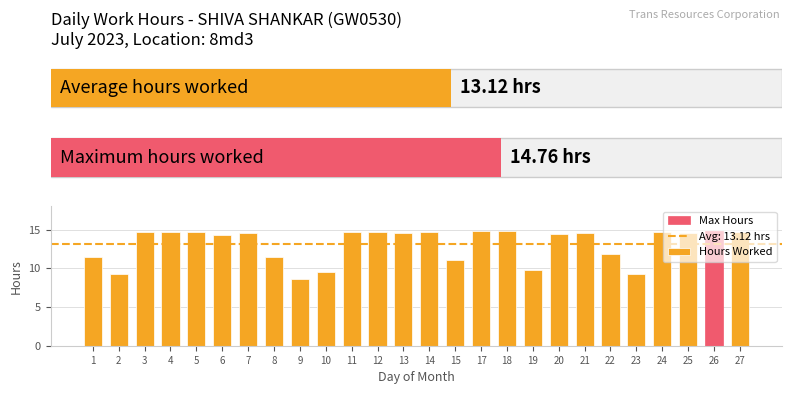

The chart shows a value of 14.6 at 11. True or false?

True